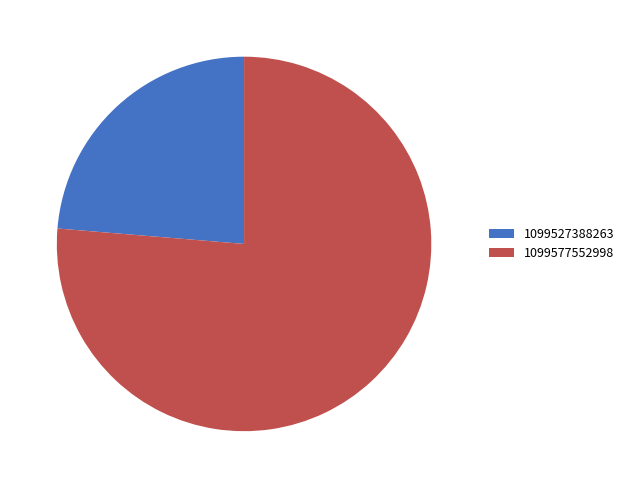

Rank the categories by value from highest to lowest.

1099577552998, 1099527388263